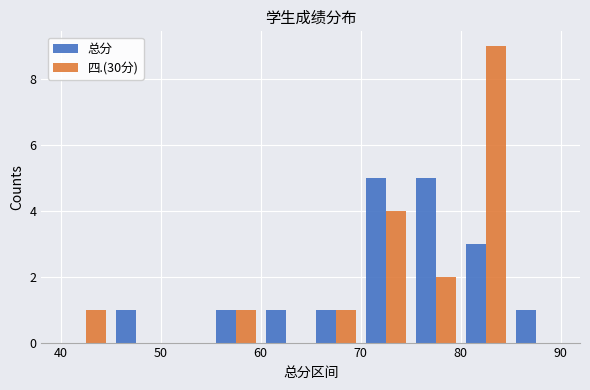

What are all the series names shown in the legend?

总分, 四.(30分)